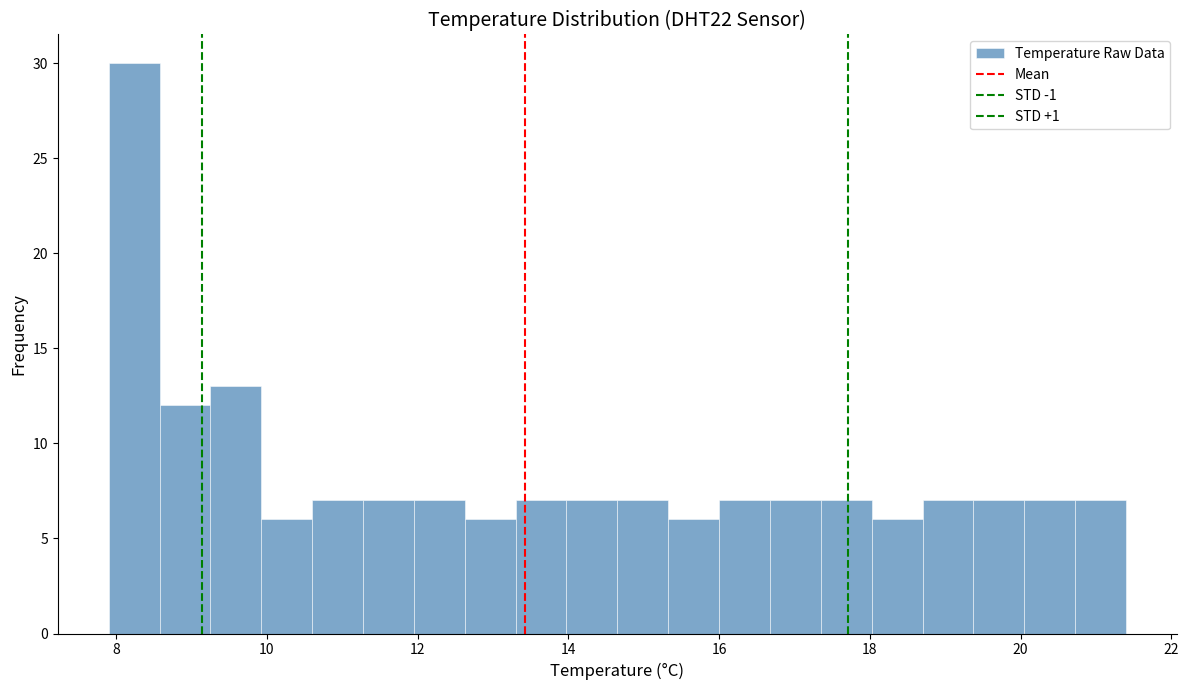

Read against the x-axis, roughly where is the centre of the tallest bar?

8.2